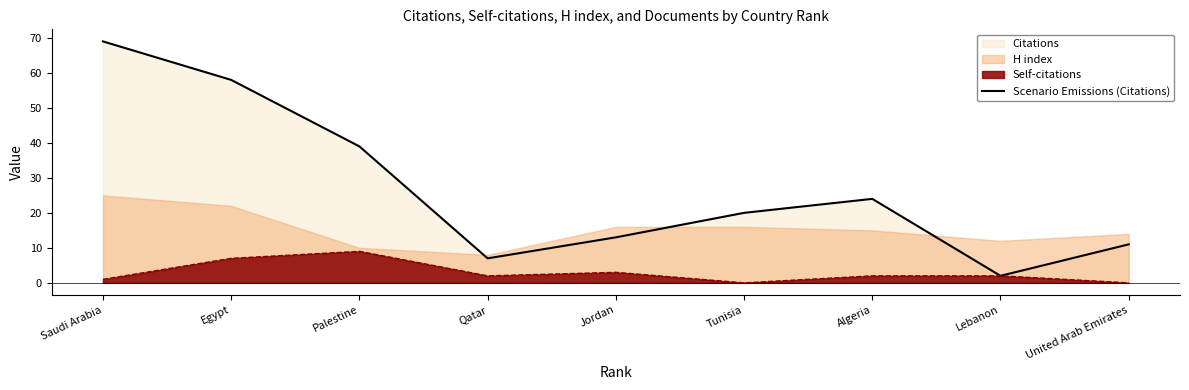

What is the change in value from Saudi Arabia to Tunisia?

-49